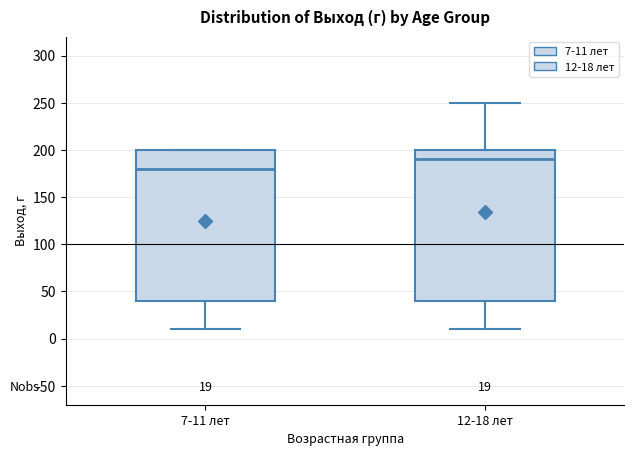

Which box's median line is the highest?

12-18 лет